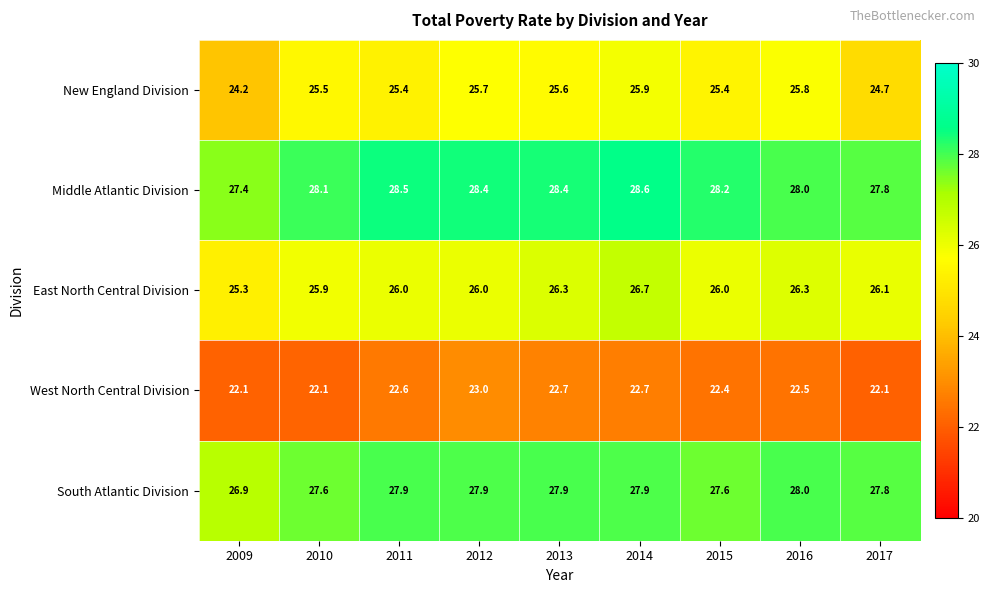

Which series has the largest total across all categories?

Middle Atlantic Division